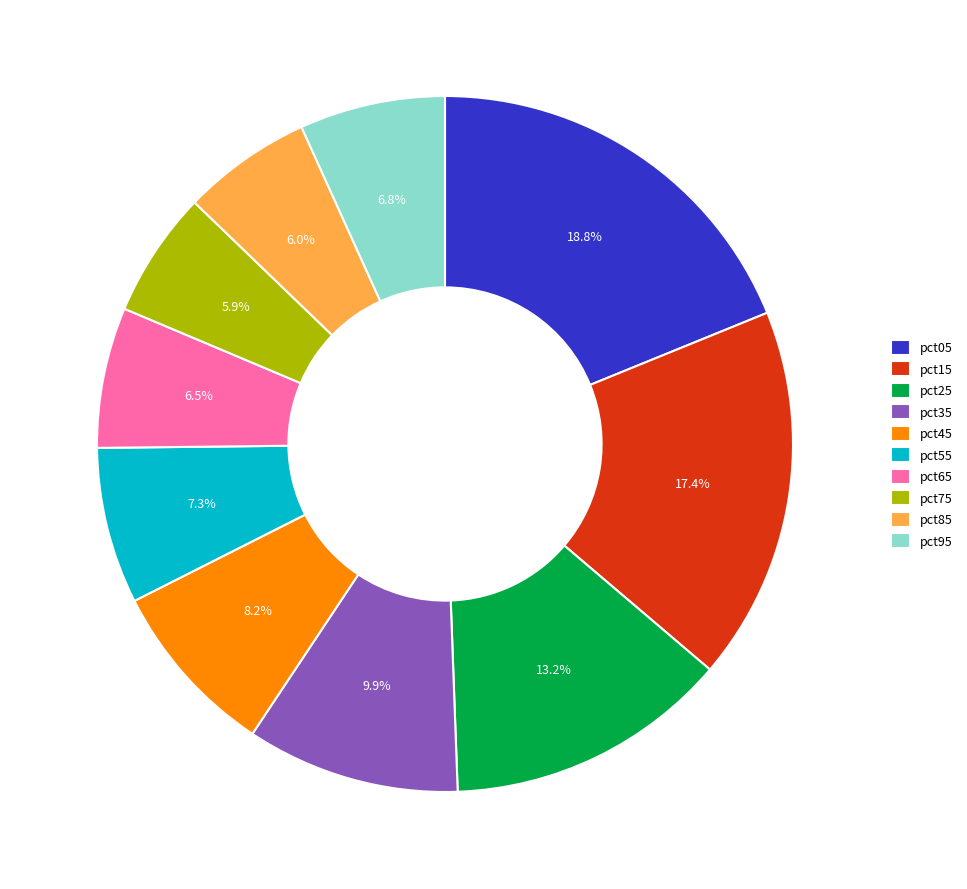

Which has a higher value, pct35 or pct95?

pct35